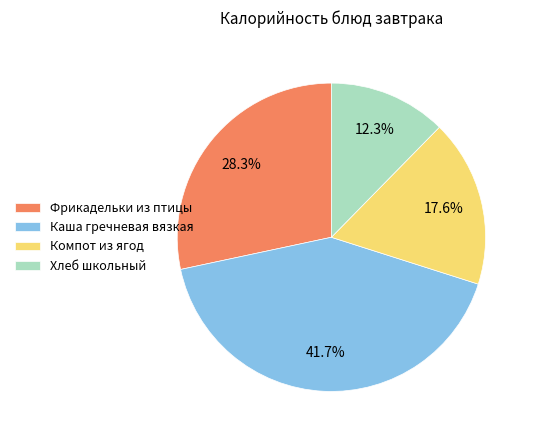

How many slices are in this pie chart?

4